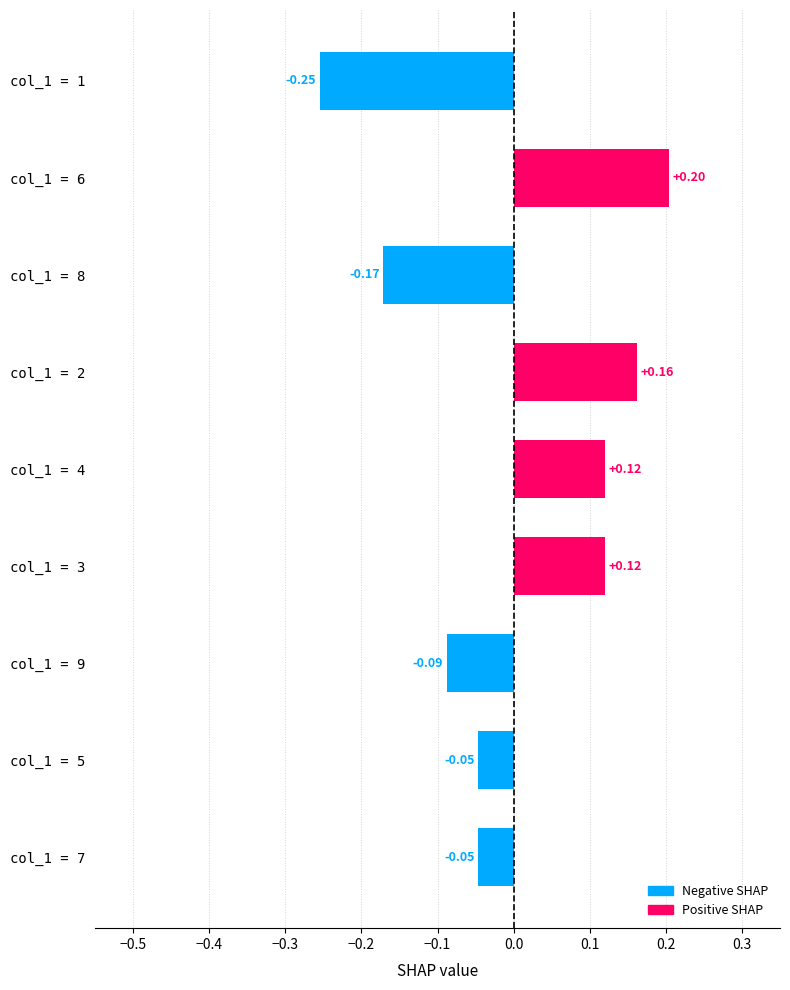

What is the sum of the values at col_1 = 1 and col_1 = 8?

-0.4